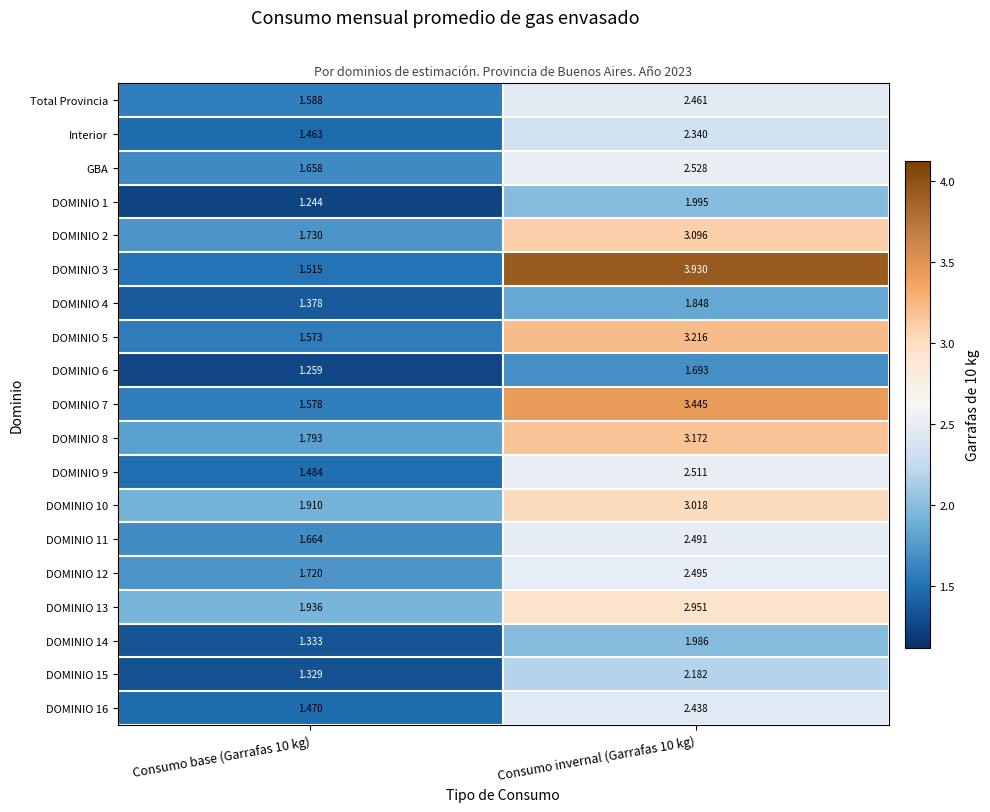

Is the value of Total Provincia at Consumo invernal (Garrafas 10 kg) greater than the value of GBA at Consumo base (Garrafas 10 kg)?

Yes